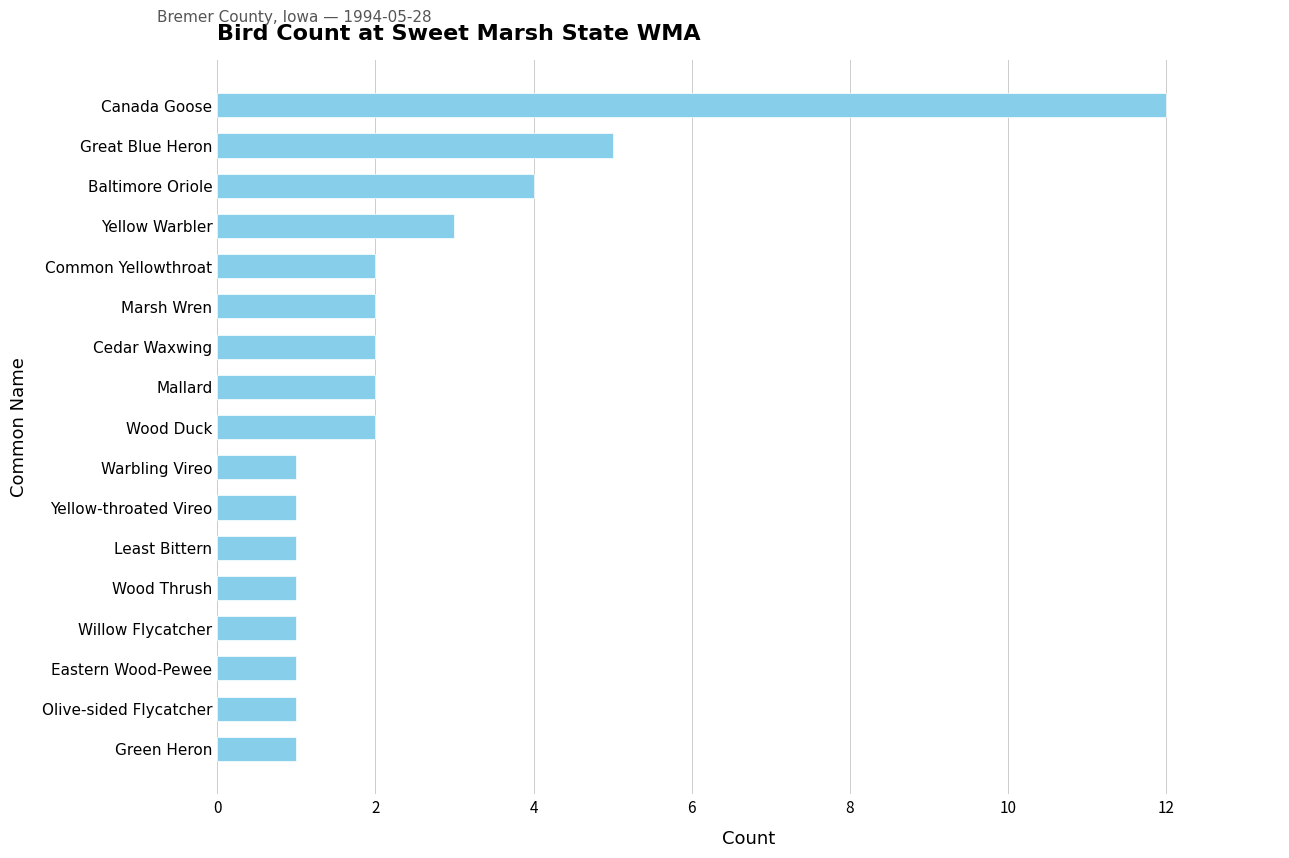

Is it true that the value at Eastern Wood-Pewee is 1?

True